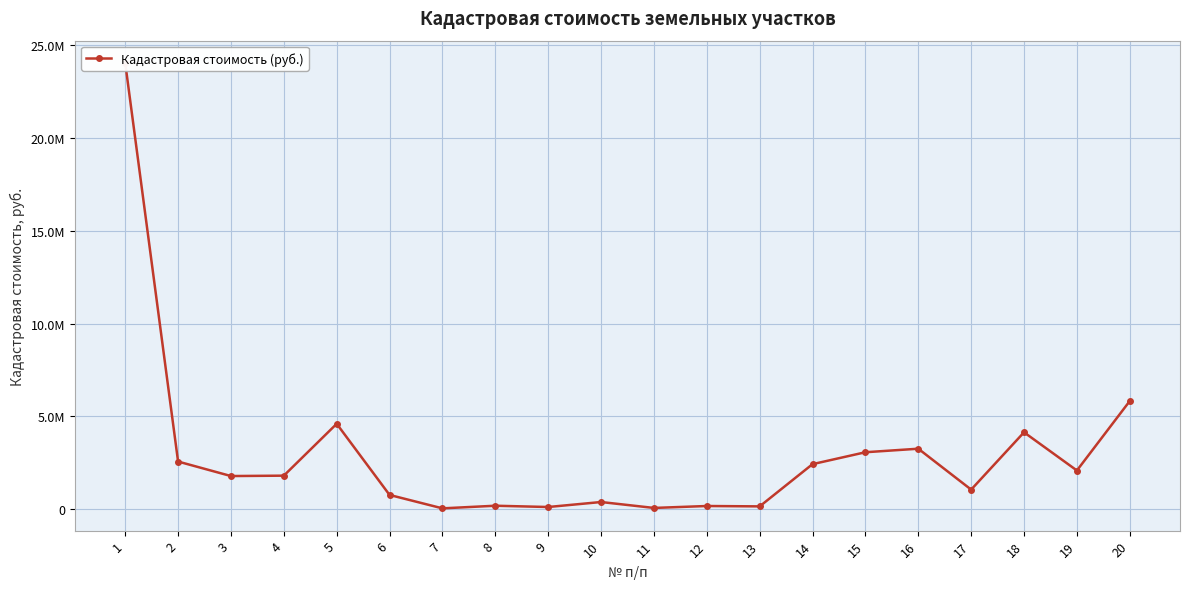

How many categories are shown in the chart?

20